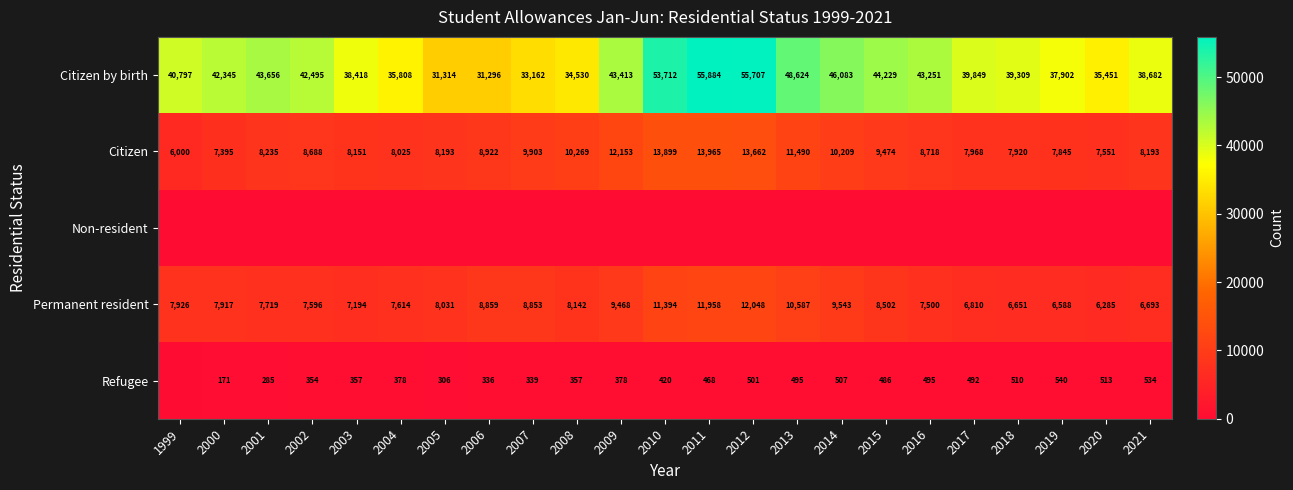

Where is Citizen nearest to the value 9982?

2007